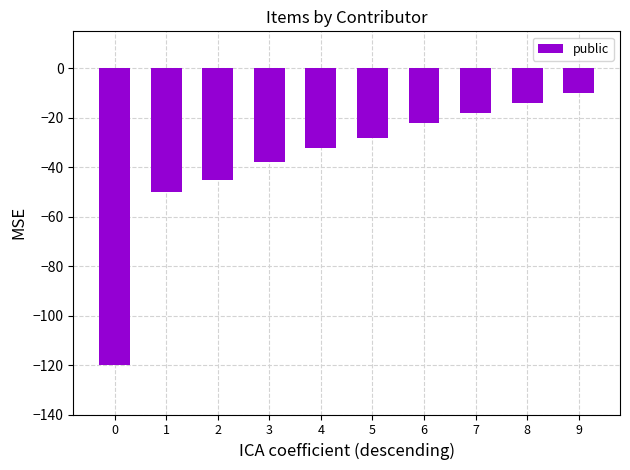

At which label does the data first exceed -28?

6